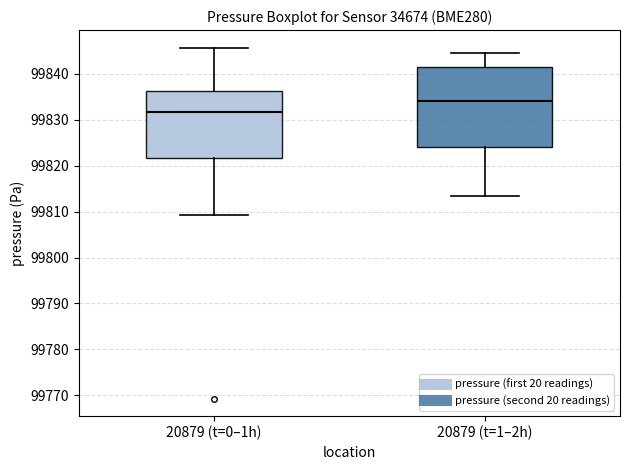

Reading left to right, transcribe this box plot: for each box, give where its median line is, the range the box spans, and where its two whiskers end, as read against the y-axis. The values are not printed on the chart, so give them approximately, as read against the axis.

20879 (t=0–1h): median 99832, box 99822 to 99836, whiskers 99809 to 99846
20879 (t=1–2h): median 99834, box 99824 to 99842, whiskers 99813 to 99844